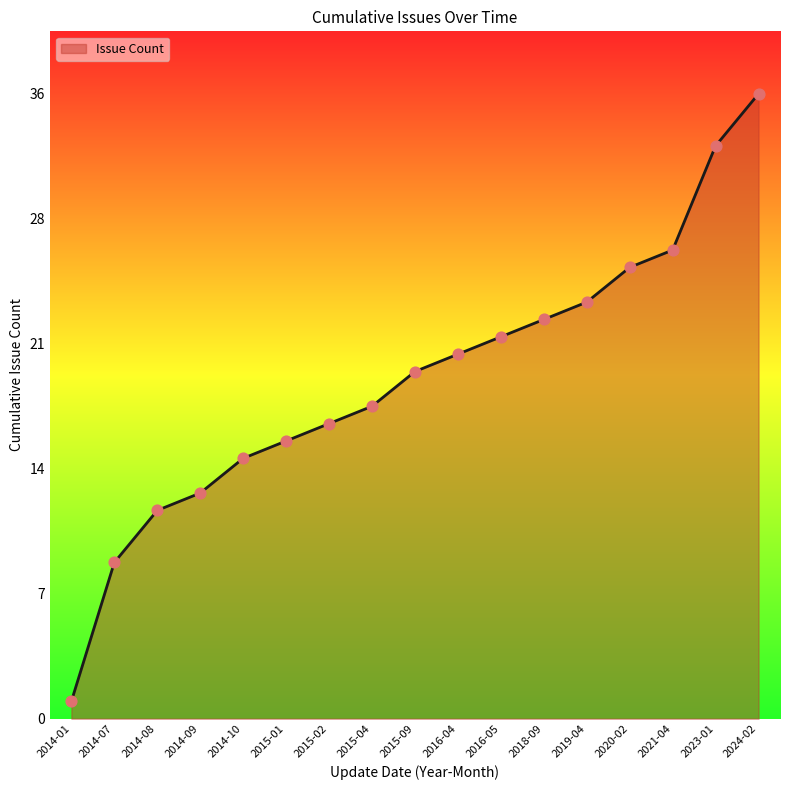

Which has a higher value, 2014-10 or 2014-09?

2014-10